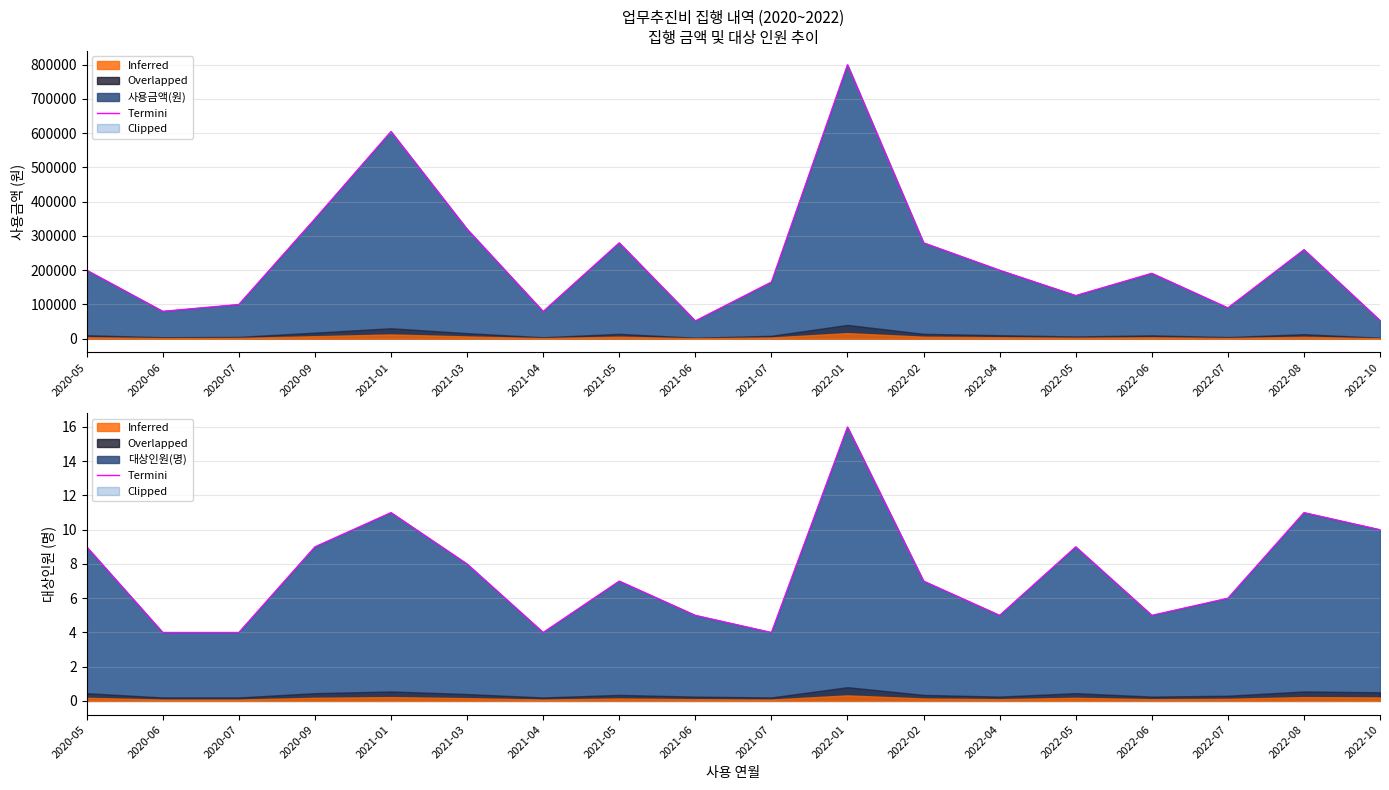

Reading right to left, what are all the values shown in this chart?

2022-10=10	2022-08=11	2022-07=6	2022-06=5	2022-05=9	2022-04=5	2022-02=7	2022-01=16	2021-07=4	2021-06=5	2021-05=7	2021-04=4	2021-03=8	2021-01=11	2020-09=9	2020-07=4	2020-06=4	2020-05=9